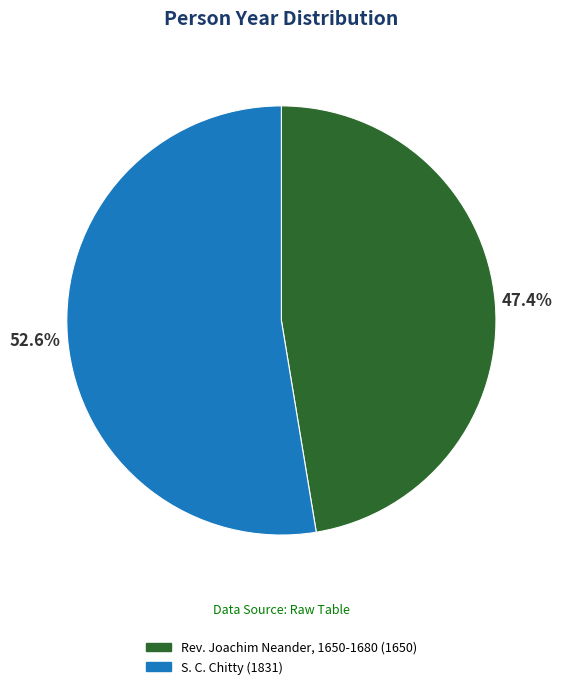

Combined, what portion of the pie is S. C. Chitty and Rev. Joachim Neander, 1650-1680?

100.0%